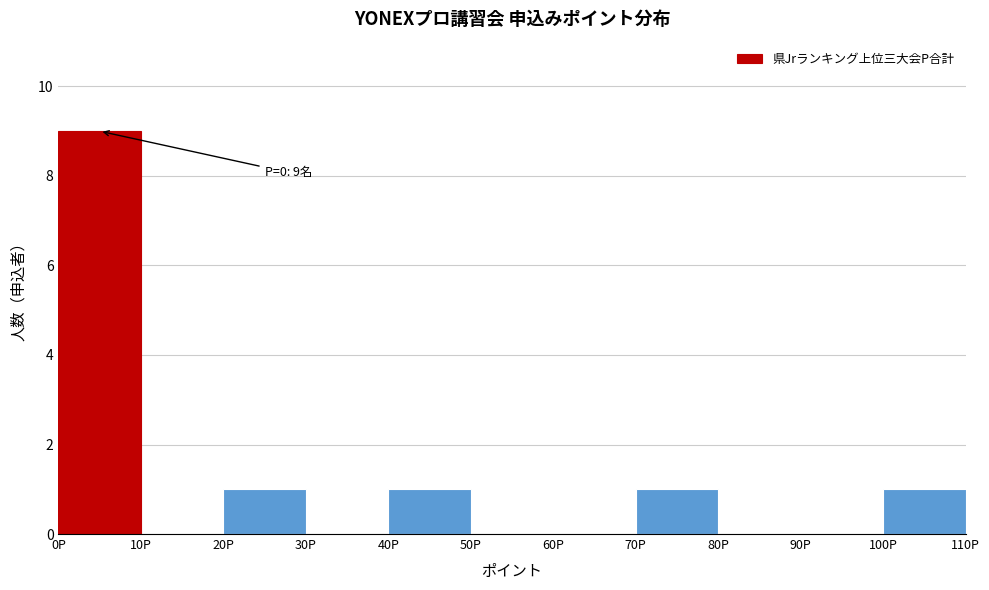

Which range on the x-axis has the tallest bar?

0 to 10